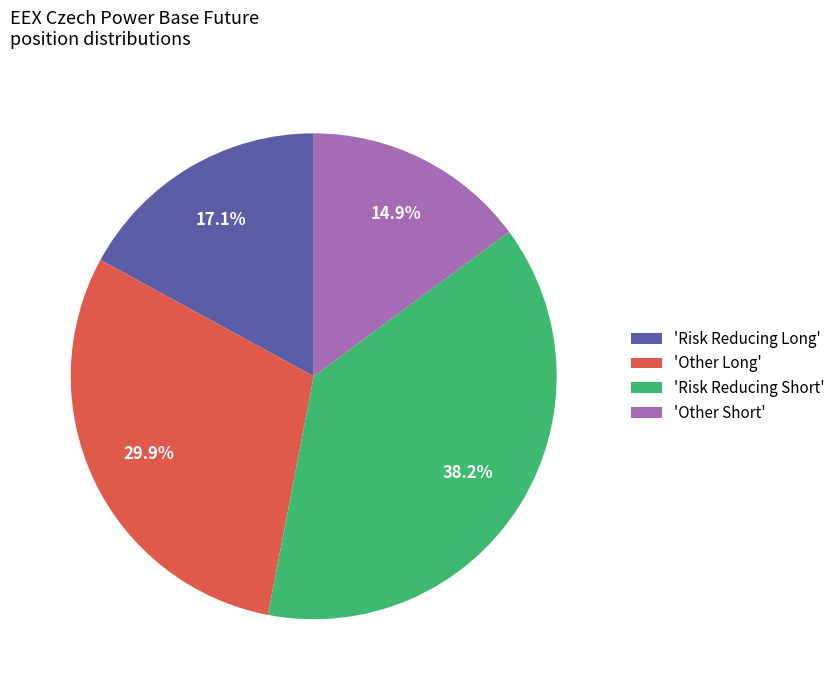

How many slices are in this pie chart?

4